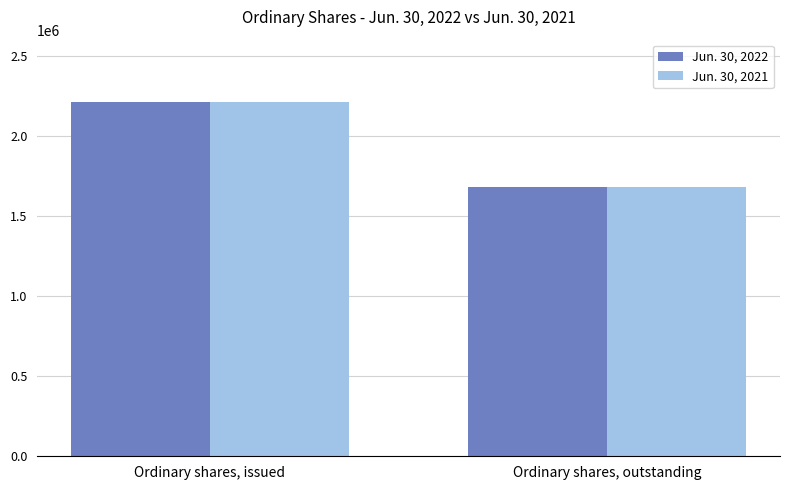

What is the smallest value displayed?

1679078